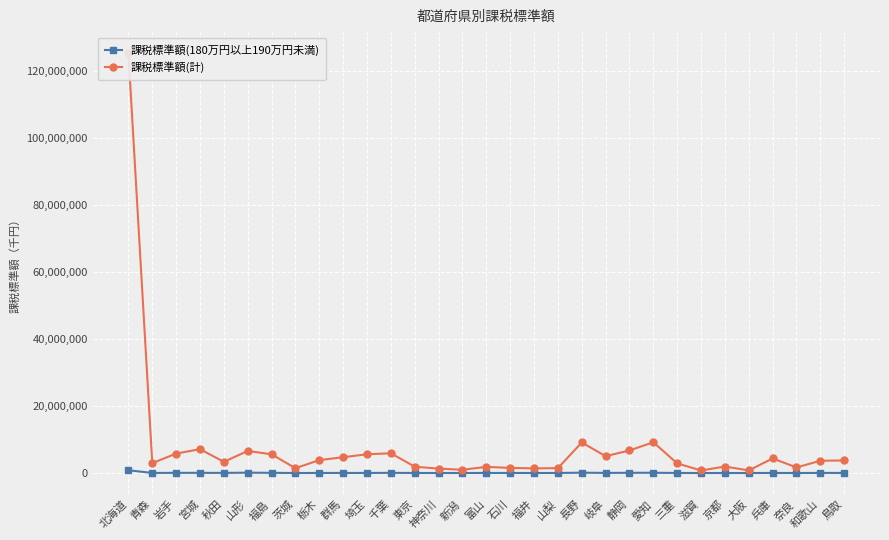

True or false: 課税標準額(計) has a value of 125396264 at 北海道.

True